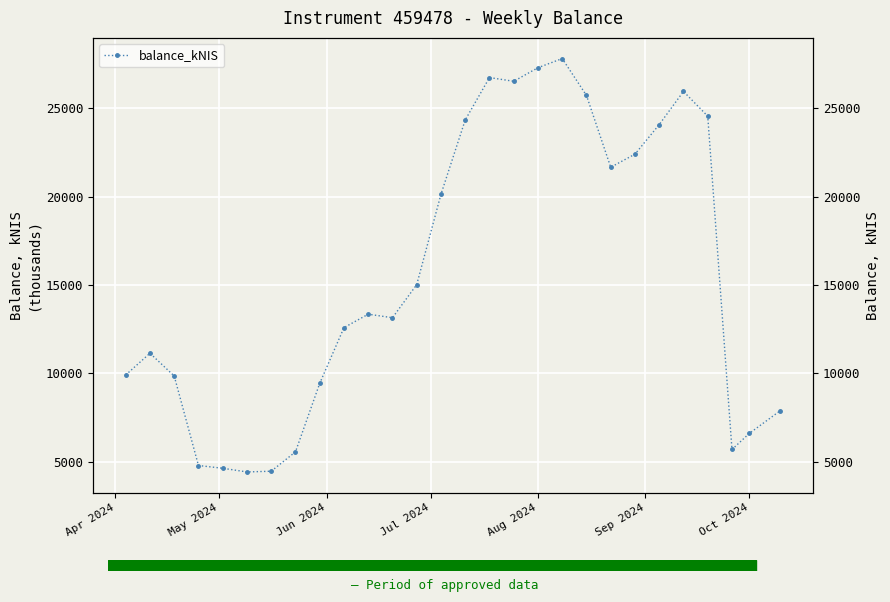

What is the maximum value shown in the chart?

27798.5